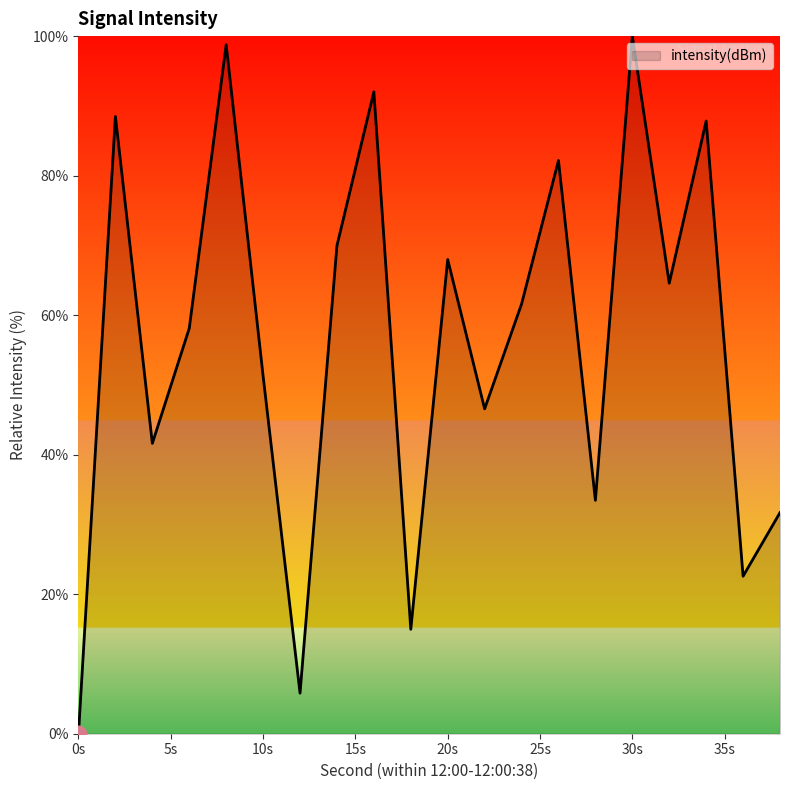

How many positive values are there?

19